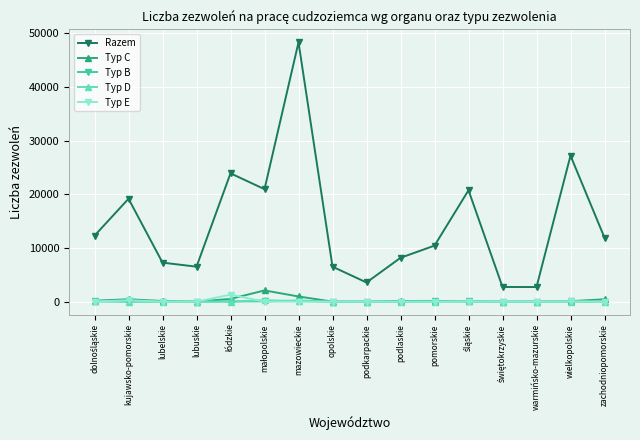

True or false: Typ C has more than 1 interior local peaks.

True